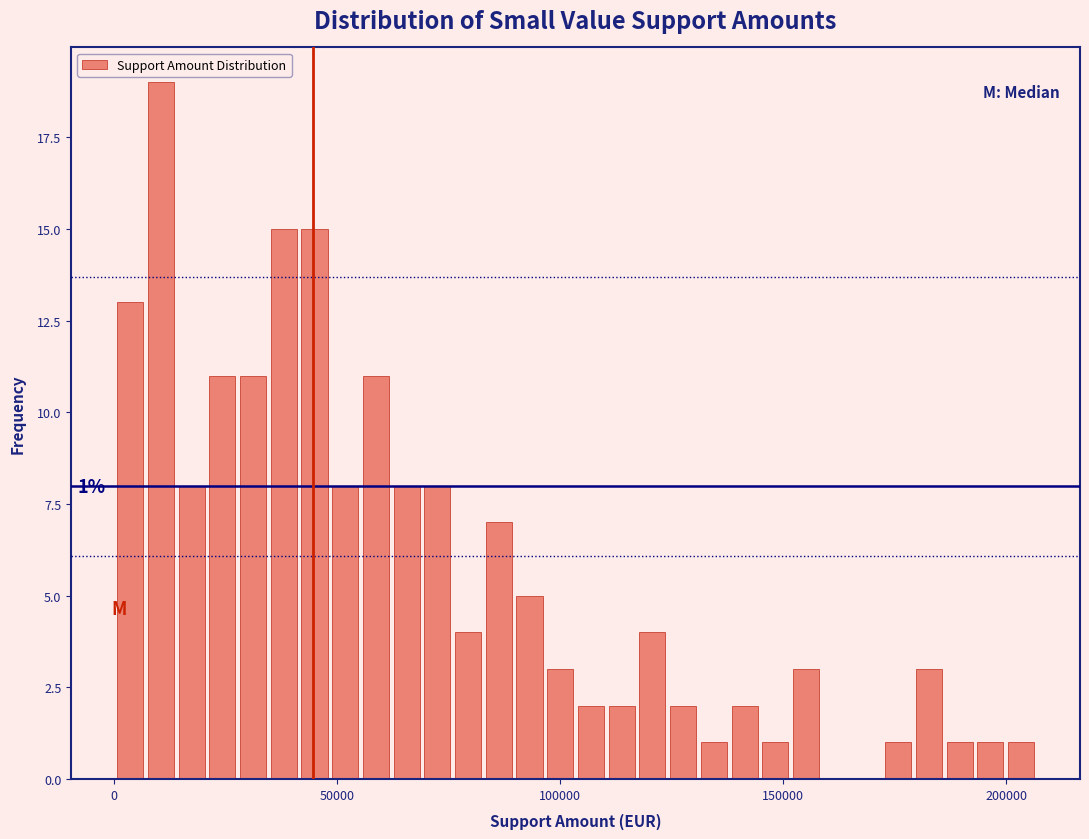

Around what value on the x-axis is the tallest bar? Give the approximate position of its centre, as read against the axis.

10000